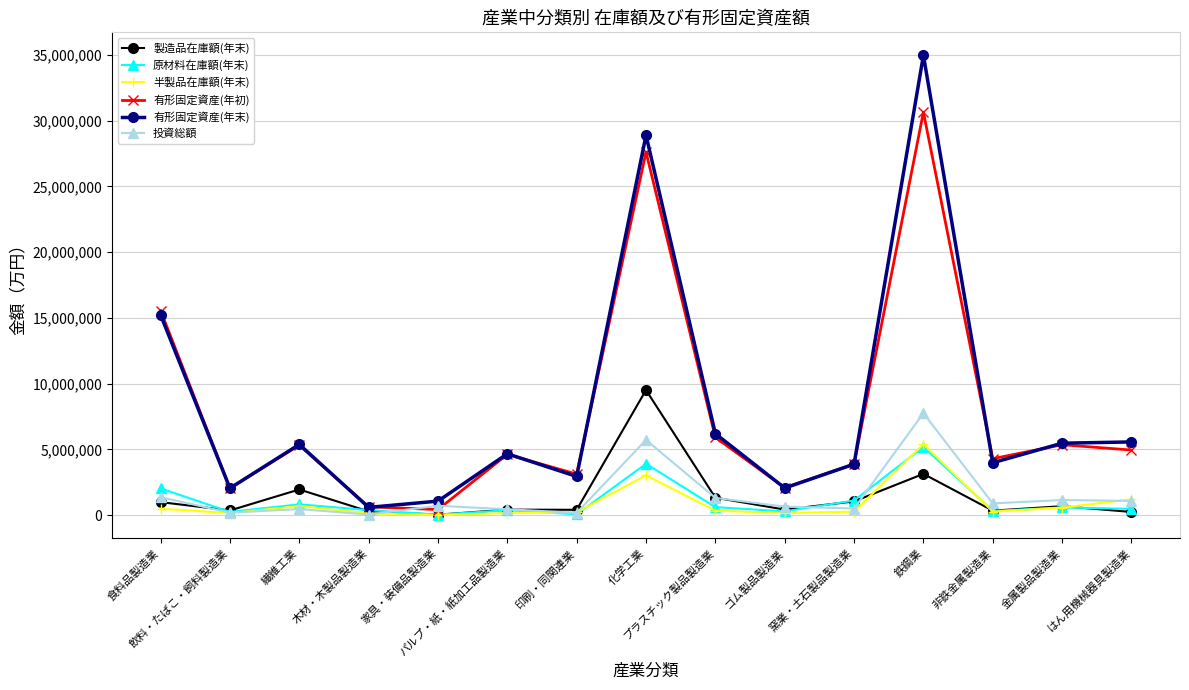

What are all the series names shown in the legend?

製造品在庫額(年末), 原材料在庫額(年末), 半製品在庫額(年末), 有形固定資産(年初), 有形固定資産(年末), 投資総額